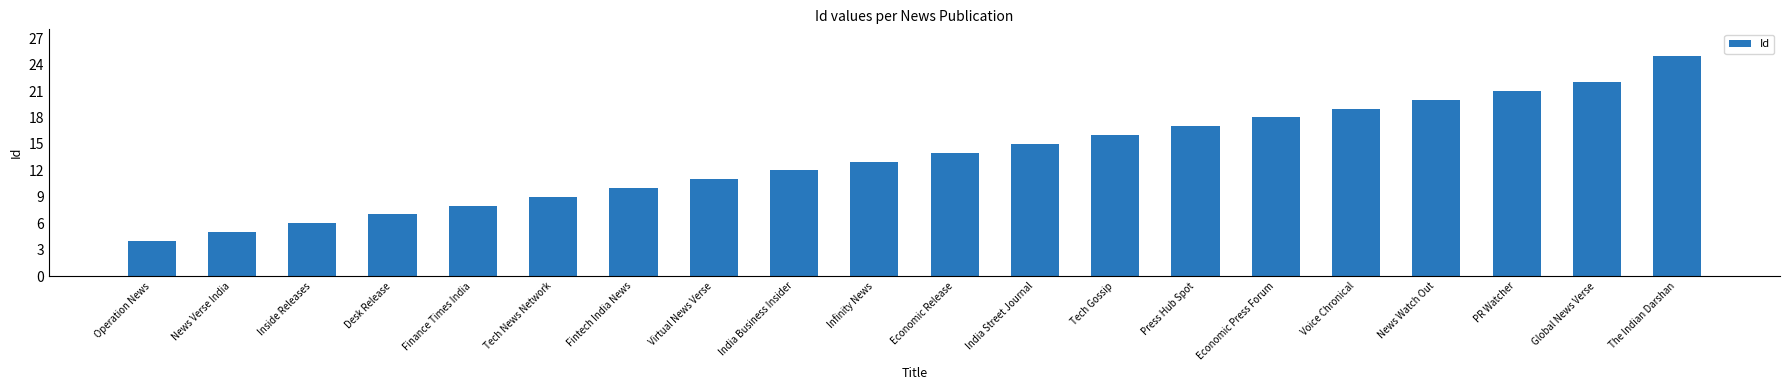

Read the value at Voice Chronical.

19